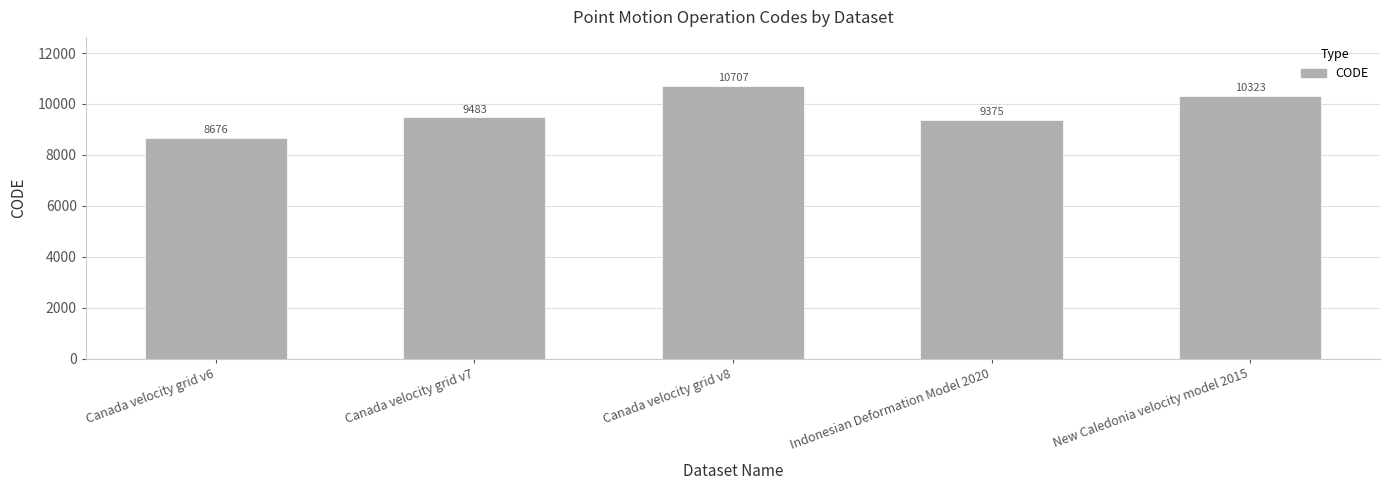

Is it true that the value at Indonesian Deformation Model 2020 is 9375?

True